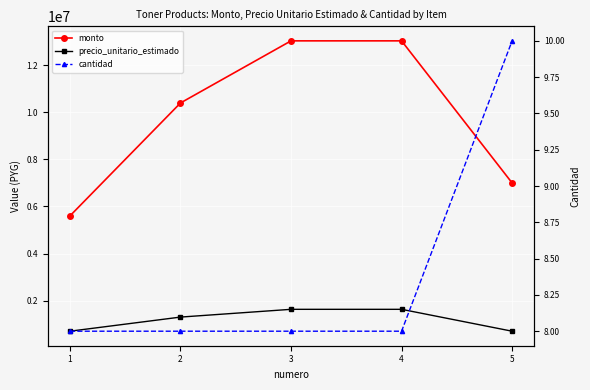

At 5, list the series in order from largest to smallest.

monto, precio_unitario_estimado, cantidad